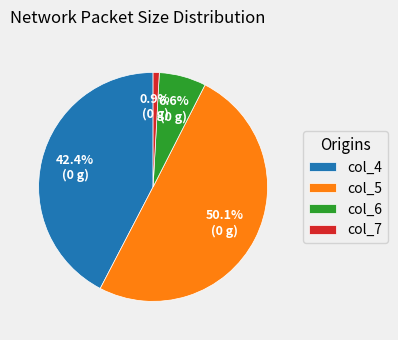

Rank the categories by value from highest to lowest.

col_5, col_4, col_6, col_7